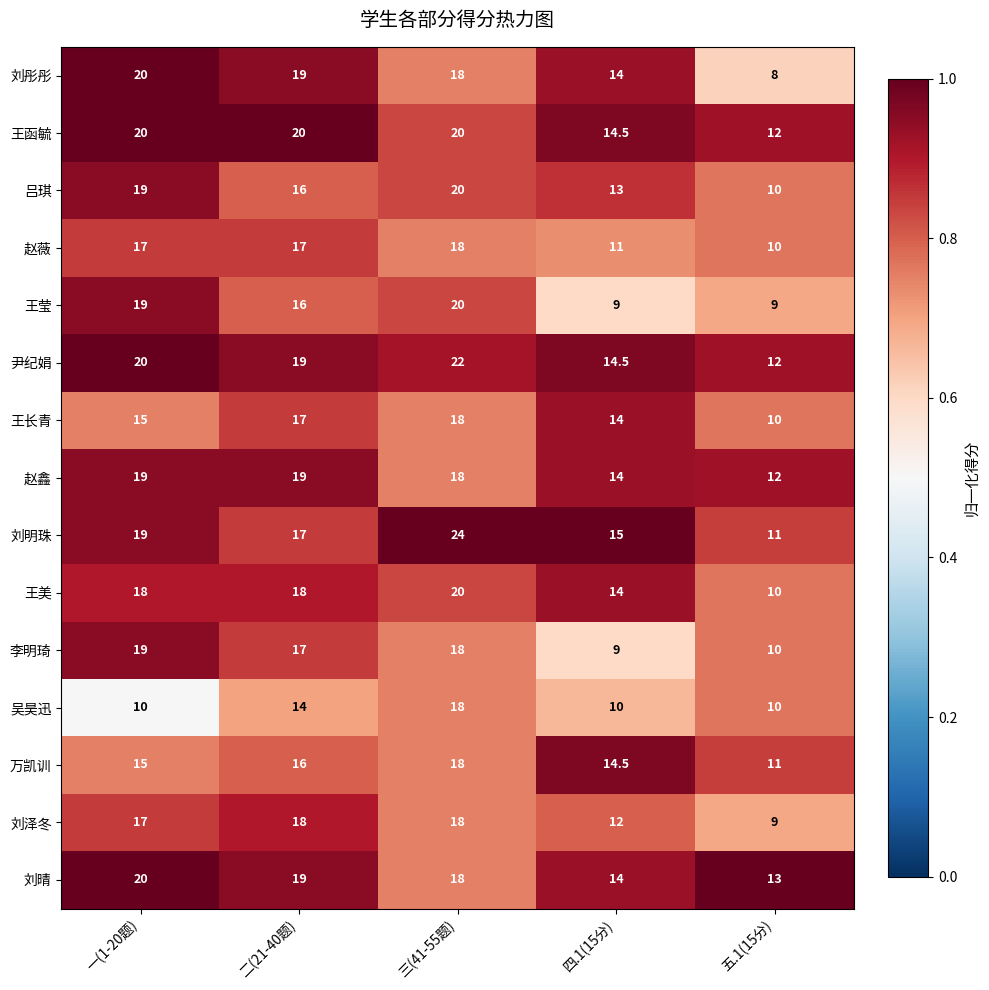

At which category does the chart reach its peak across all series?

三(41-55题)